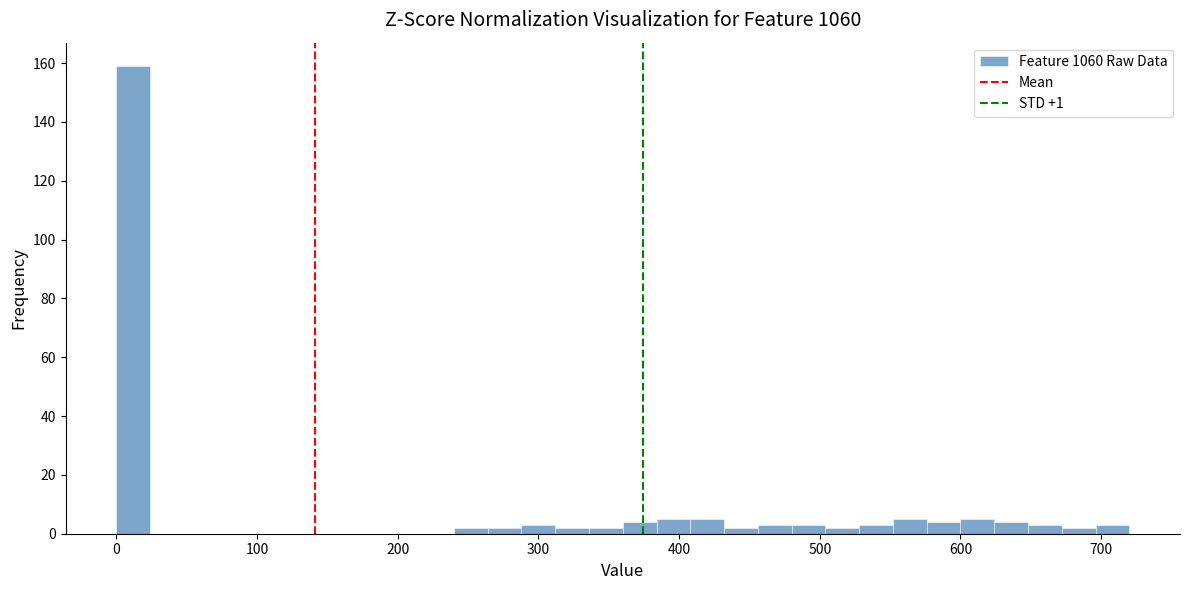

Around what value on the x-axis is the tallest bar? Give the approximate position of its centre, as read against the axis.

10